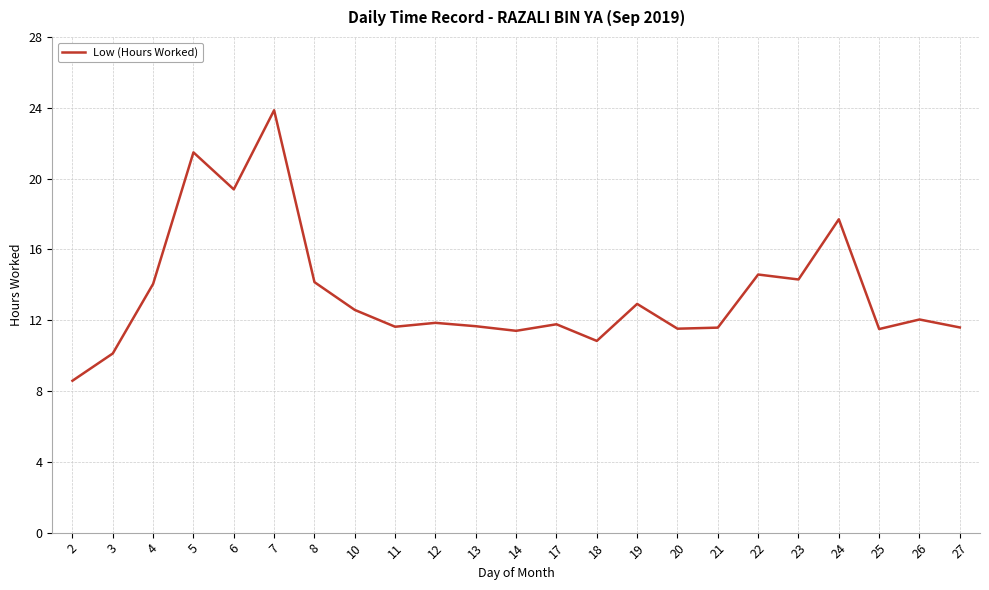

Between 12 and 10, which is larger?

10